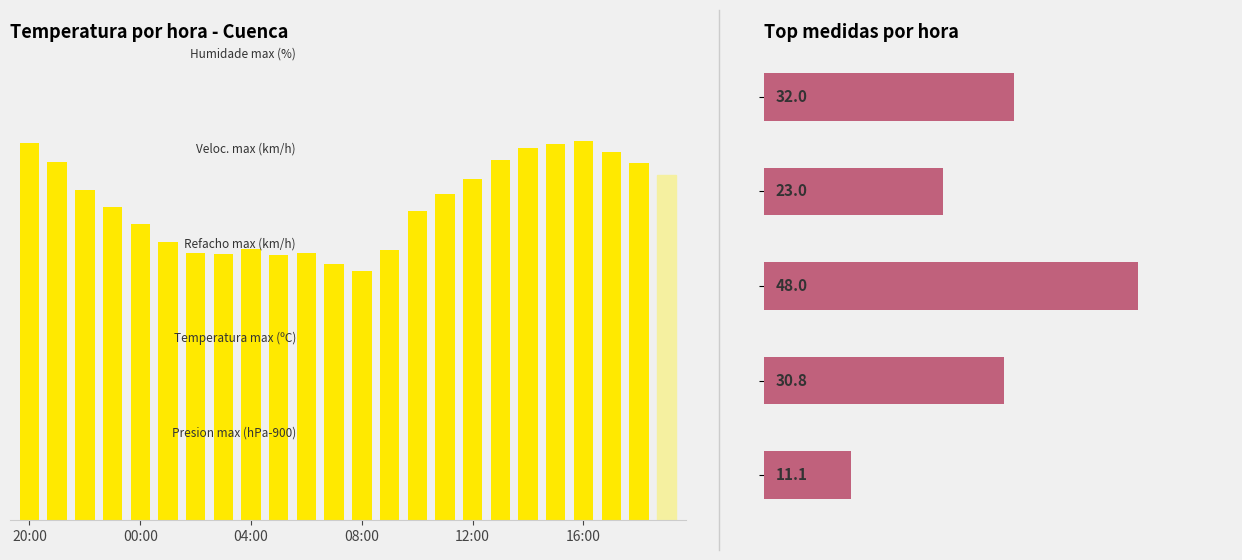

What value does the data have at 04:00?

22.0